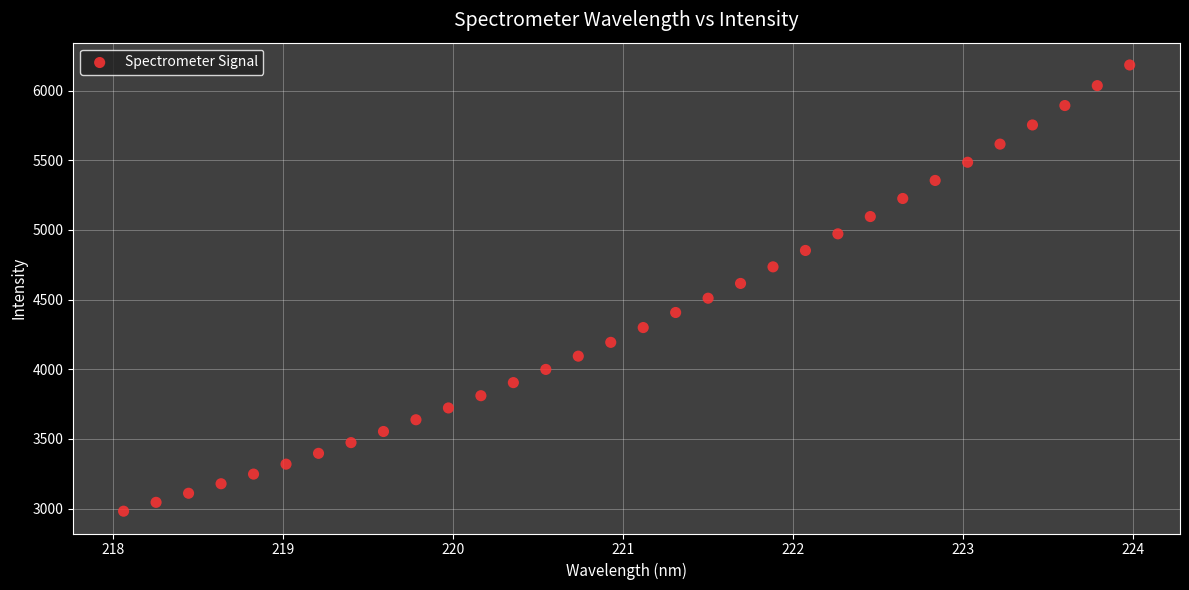

What is the range of Y values (max minus min)?

3203.7